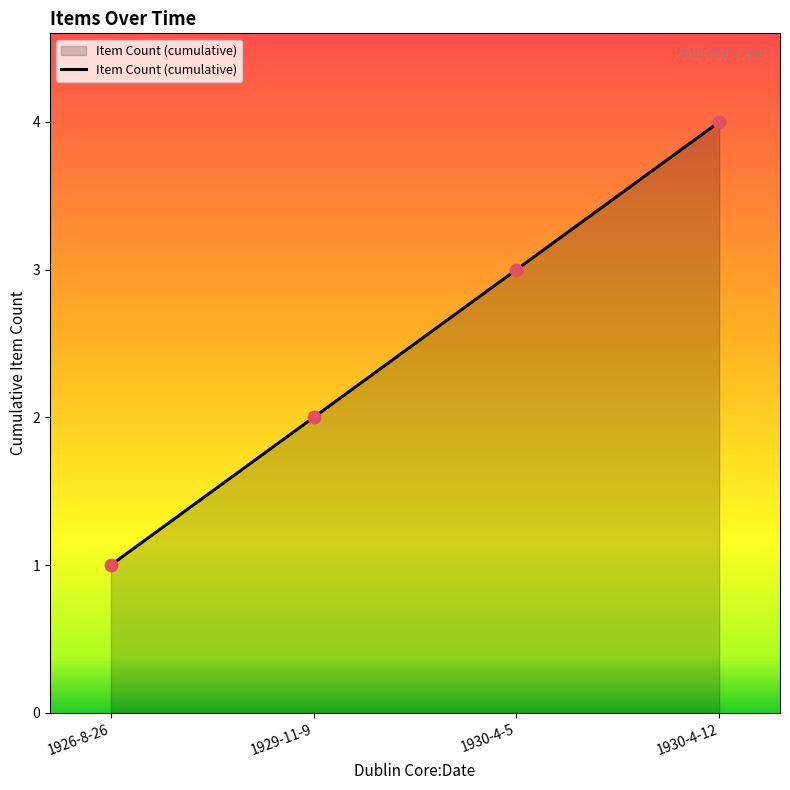

Which has a higher value, 1930-4-5 or 1926-8-26?

1930-4-5